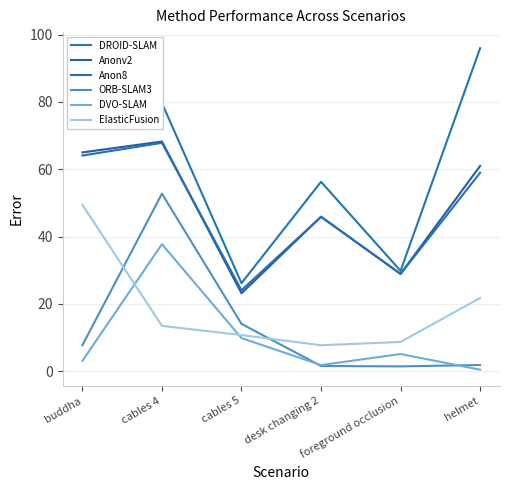

What is the sum of the DVO-SLAM values at helmet and desk changing 2?

2.3